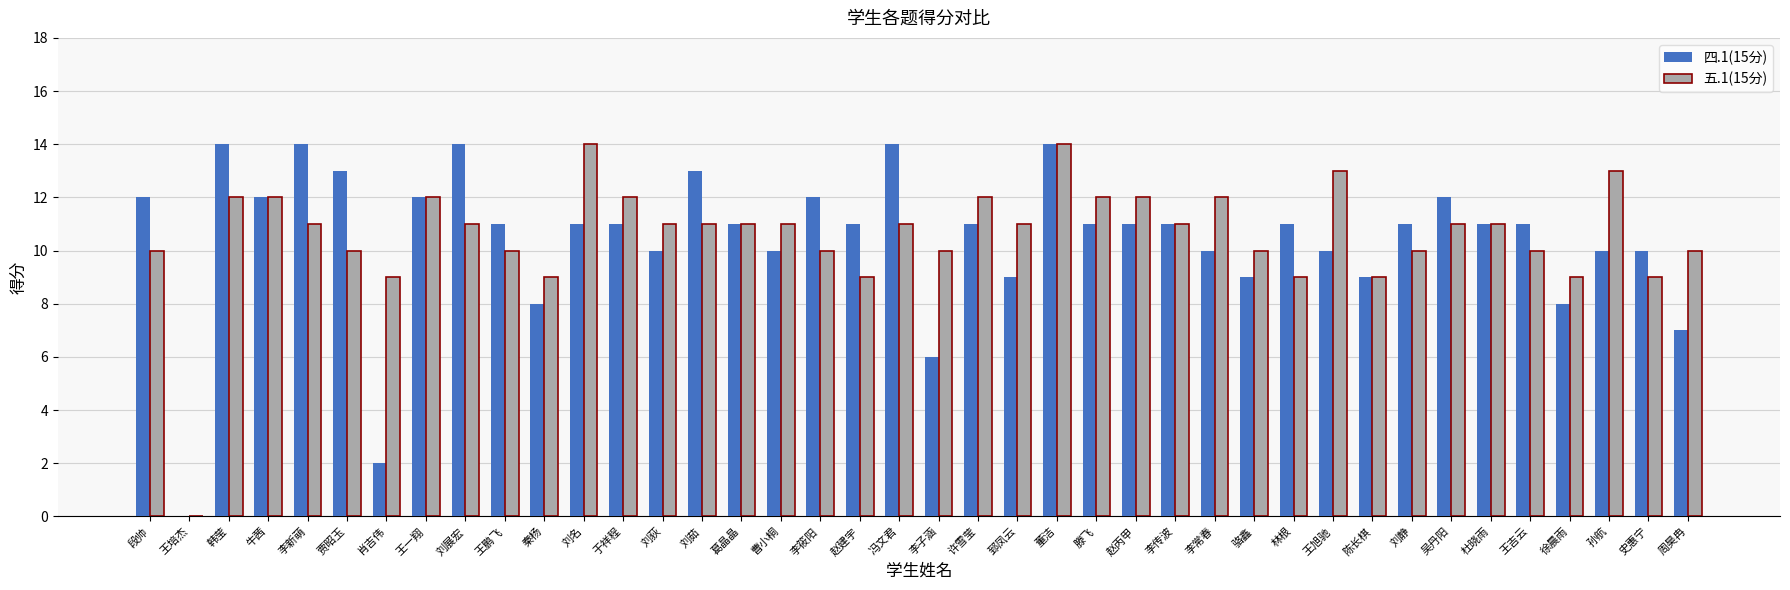

The value of 五.1(15分) at 刘荻 is 11. True or false?

True